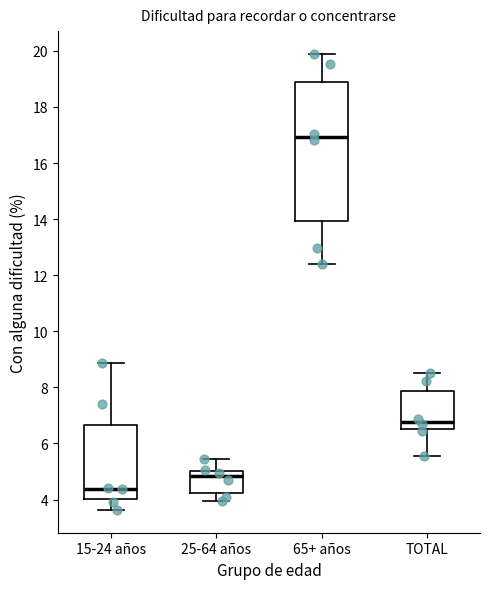

Comparing the boxes themselves (not the whiskers), which one is the tallest?

65+ años